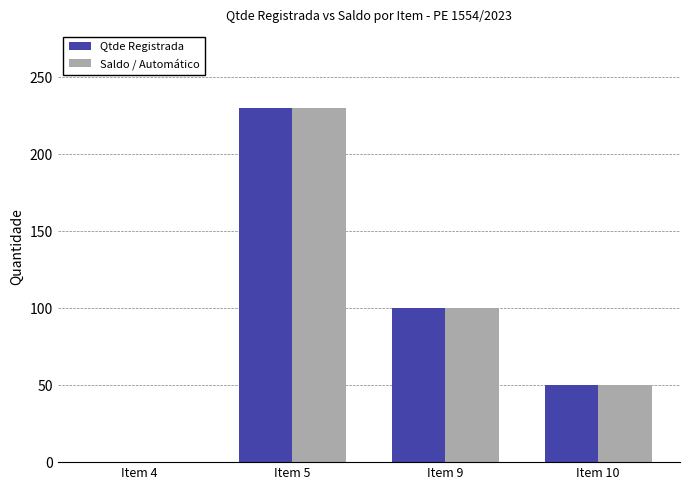

True or false: Qtde Registrada has a value of 100 at Item 9.

True